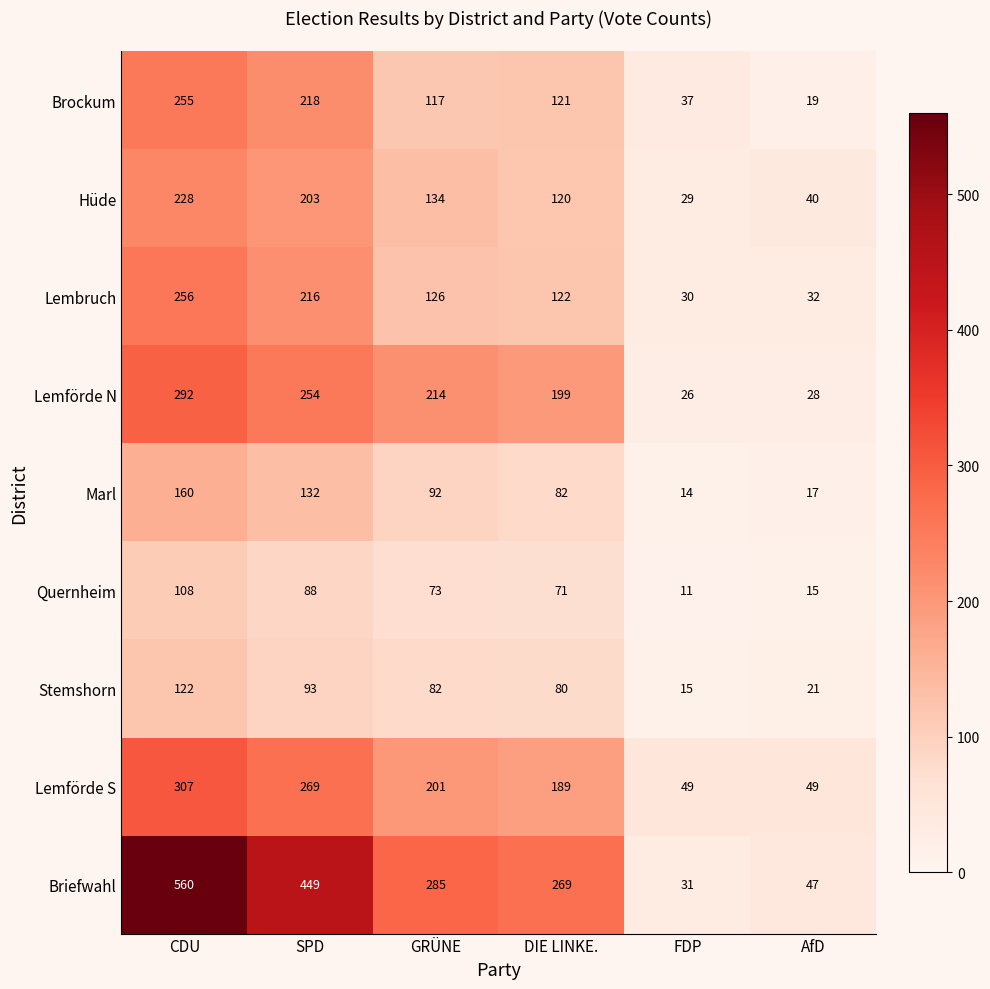

Rank the series at FDP from lowest to highest value.

Quernheim, Marl, Stemshorn, Lemförde N, Hüde, Lembruch, Briefwahl, Brockum, Lemförde S